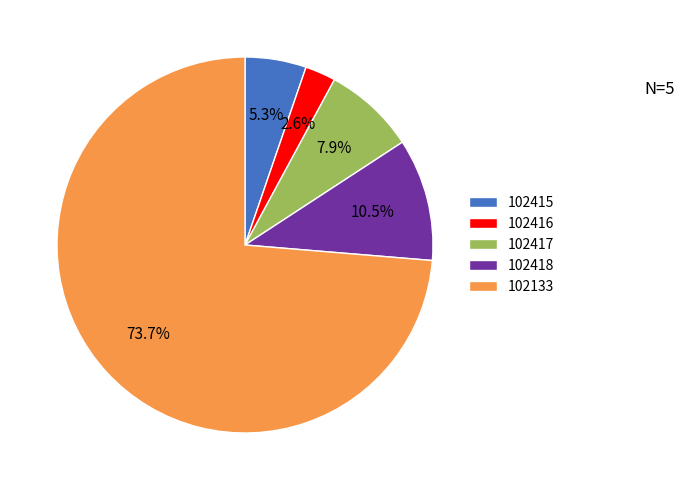

True or false: 102418 accounts for 18% of the total.

False